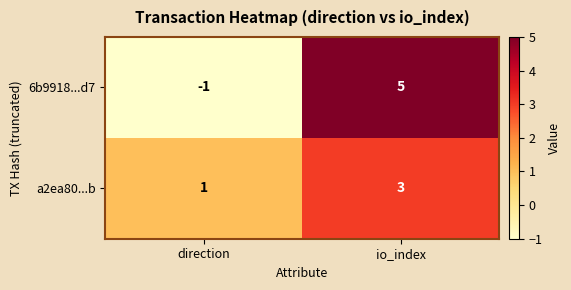

At io_index, list the series in order from smallest to largest.

a2ea80...b, 6b9918...d7